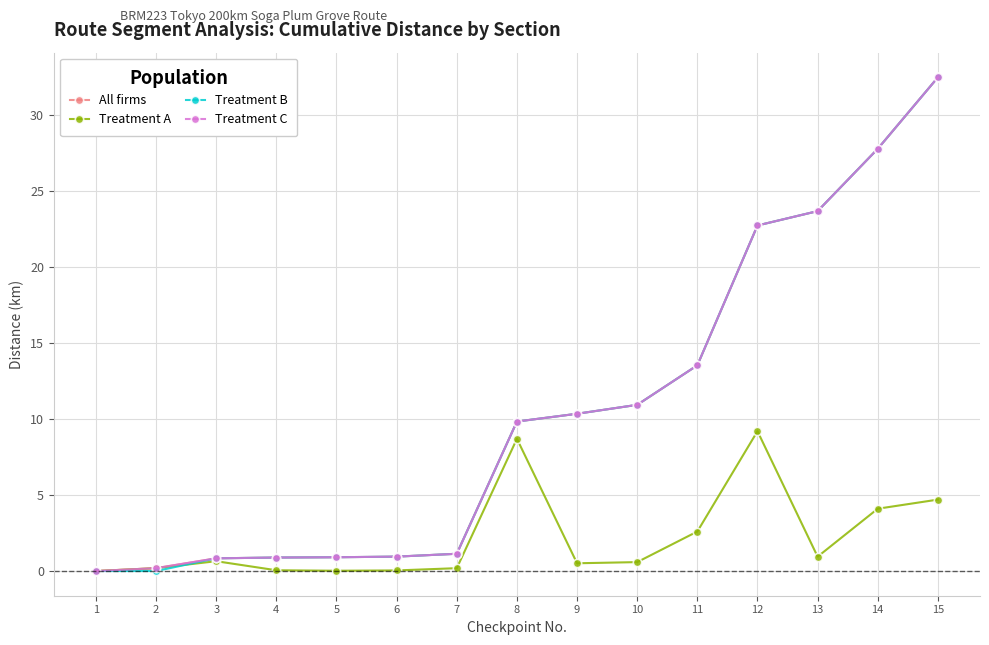

What is the difference between the All firms values at 12 and 2?

22.5